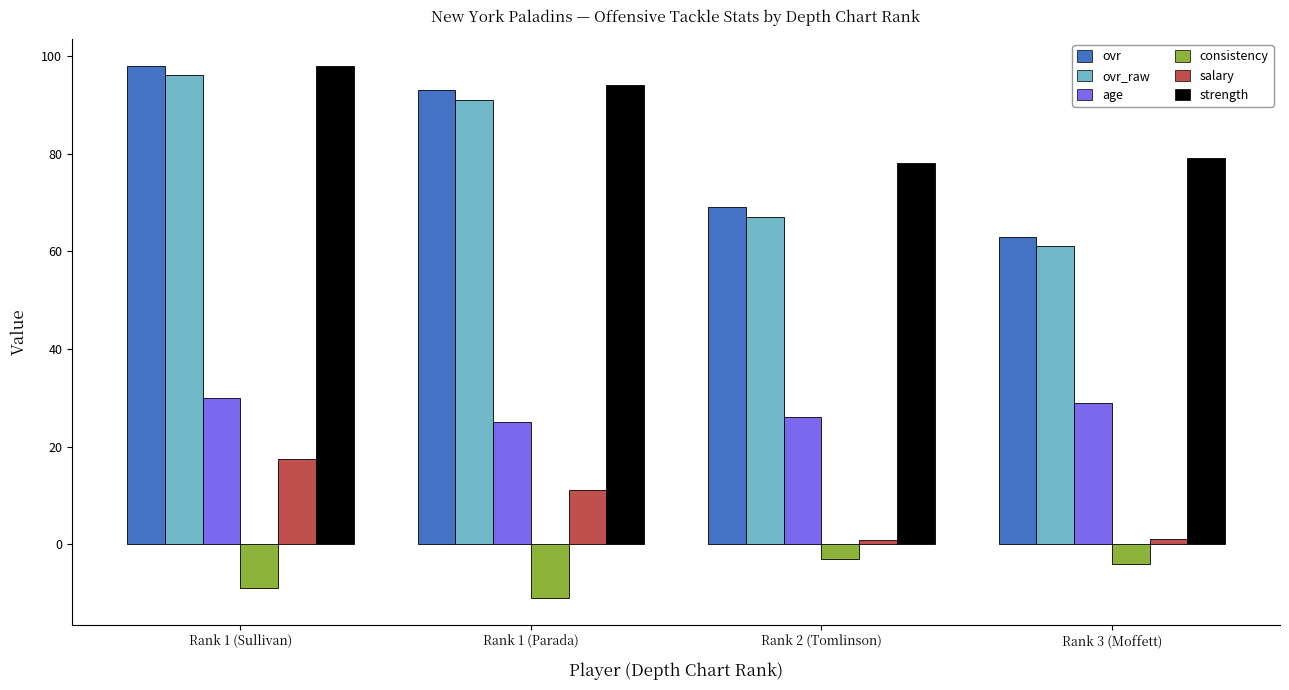

What is the average value of the age series?

27.5